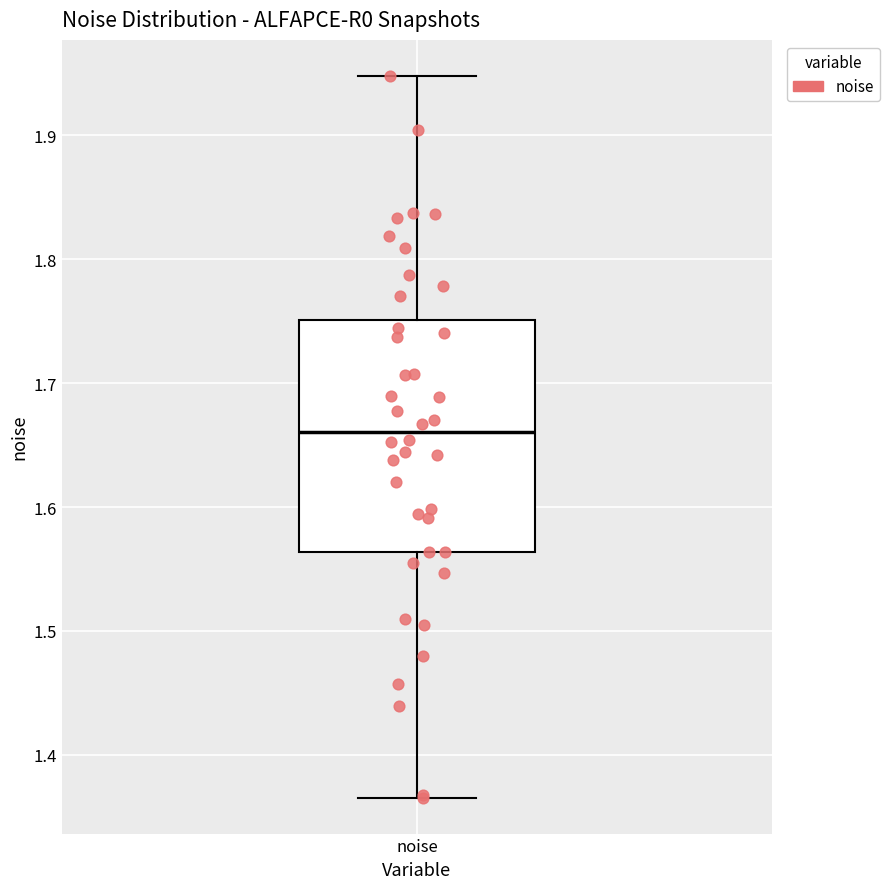

Where is the upper edge of the box for noise on the y-axis? The values are not printed on the chart, so give them approximately, as read against the axis.

1.75